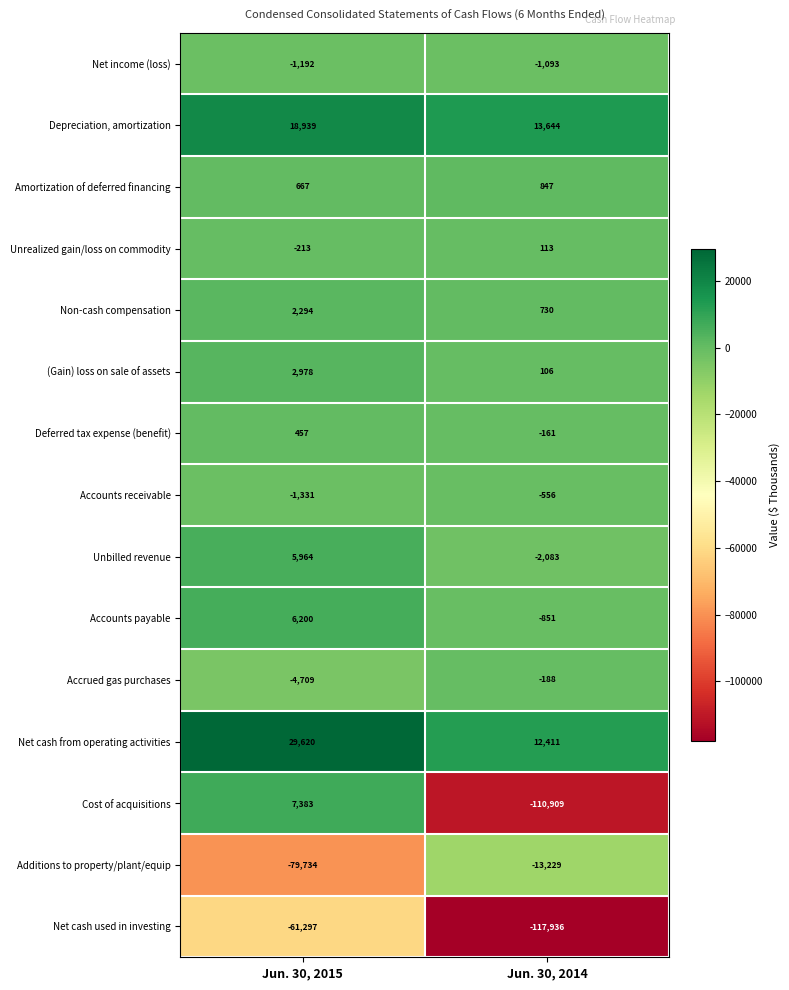

Reading right to left, list all the values displayed in this chart.

Net income (loss): -1093	-1192
Depreciation, amortization: 13644	18939
Amortization of deferred financing: 847	667
Unrealized gain/loss on commodity: 113	-213
Non-cash compensation: 730	2294
(Gain) loss on sale of assets: 106	2978
Deferred tax expense (benefit): -161	457
Accounts receivable: -556	-1331
Unbilled revenue: -2083	5964
Accounts payable: -851	6200
Accrued gas purchases: -188	-4709
Net cash from operating activities: 12411	29620
Cost of acquisitions: -110909	7383
Additions to property/plant/equip: -13229	-79734
Net cash used in investing: -117936	-61297